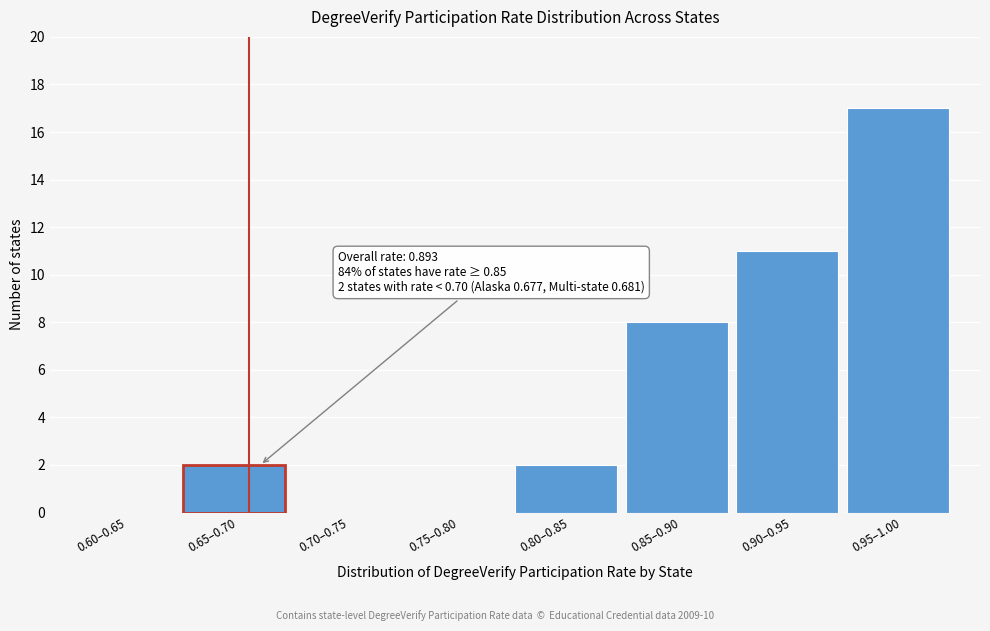

Reading left to right, transcribe all the data shown in this chart.

0.60–0.65=0	0.65–0.70=2	0.70–0.75=0	0.75–0.80=0	0.80–0.85=2	0.85–0.90=8	0.90–0.95=11	0.95–1.00=17